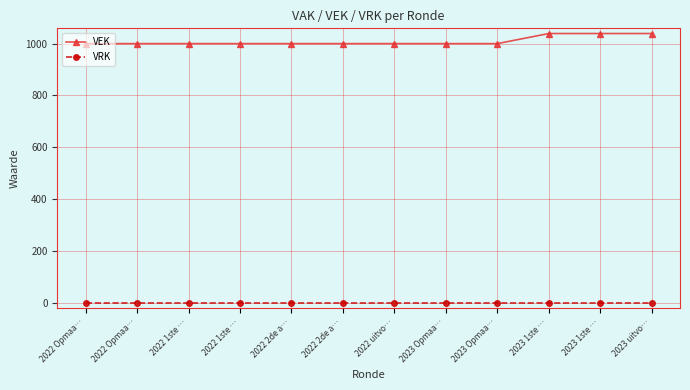

Does the chart have visible grid lines?

Yes